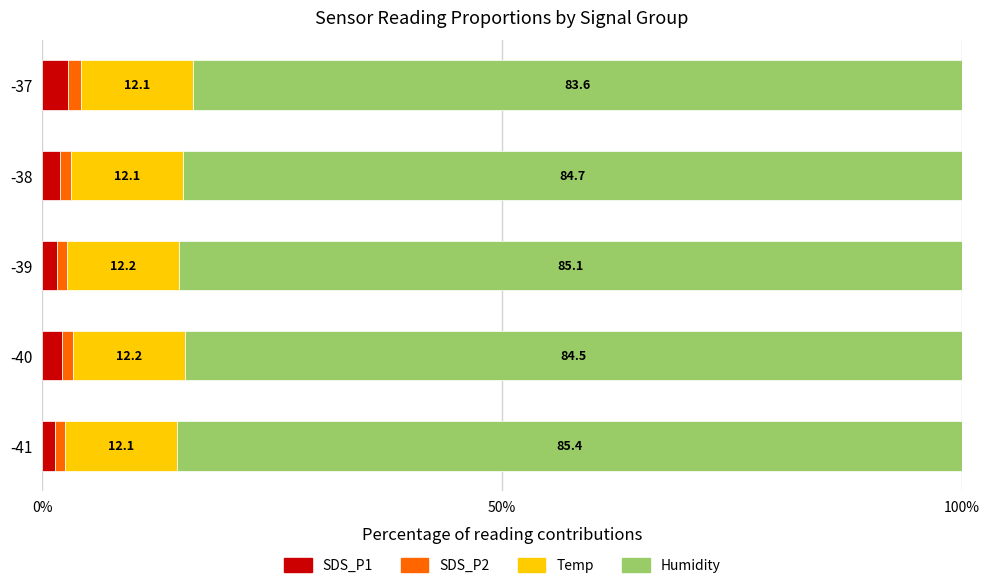

At which label does SDS_P1 reach its minimum?

-41